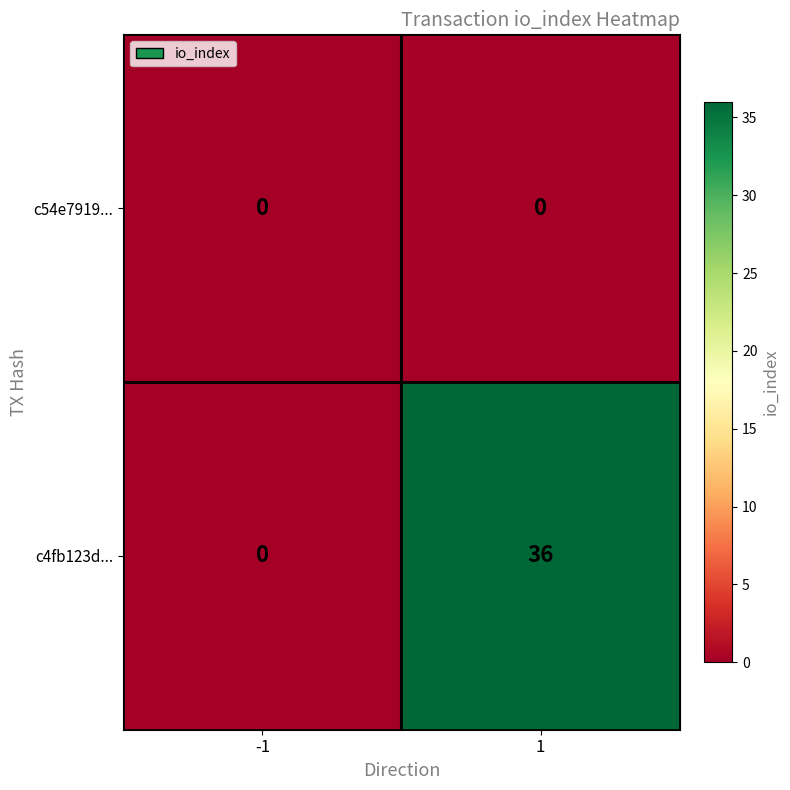

Count the number of categories in the chart.

2